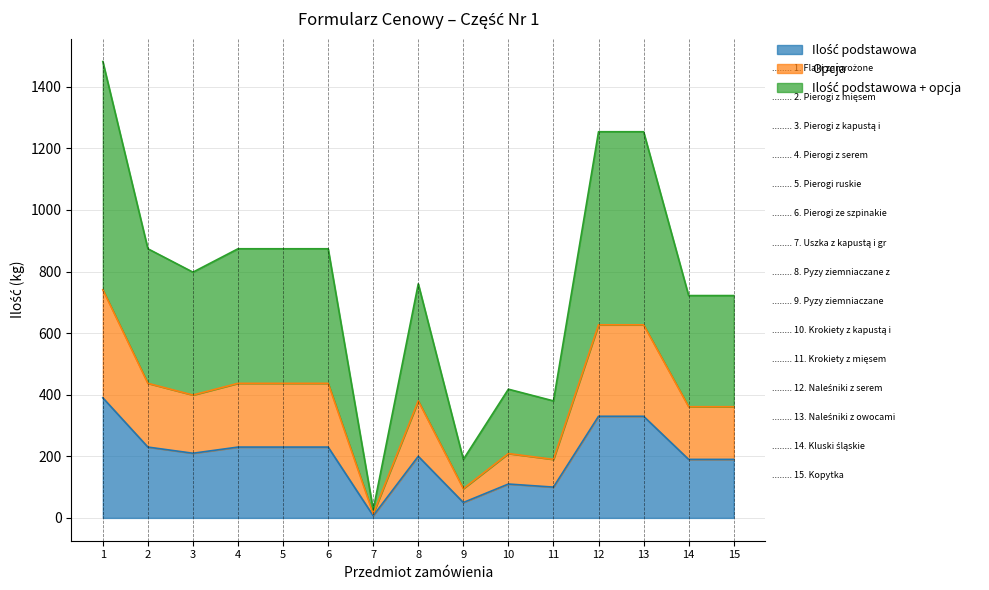

What is the total value across all series at 1?

1482.0